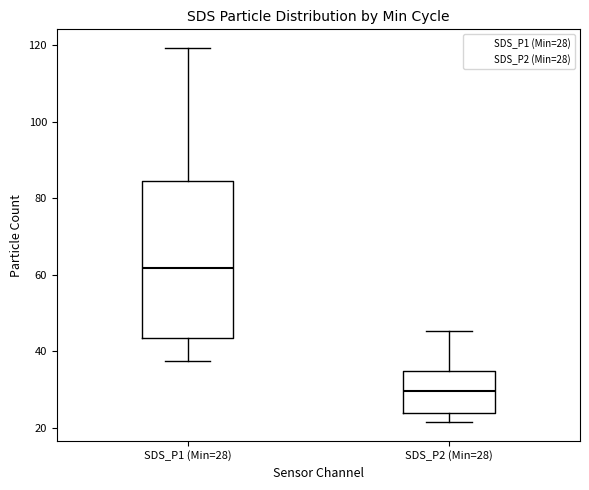

Reading left to right, transcribe this box plot: for each box, give where its median line is, the range the box spans, and where its two whiskers end, as read against the y-axis. The values are not printed on the chart, so give them approximately, as read against the axis.

SDS_P1 (Min=28): median 62, box 44 to 84, whiskers 38 to 120
SDS_P2 (Min=28): median 30, box 24 to 34, whiskers 22 to 46